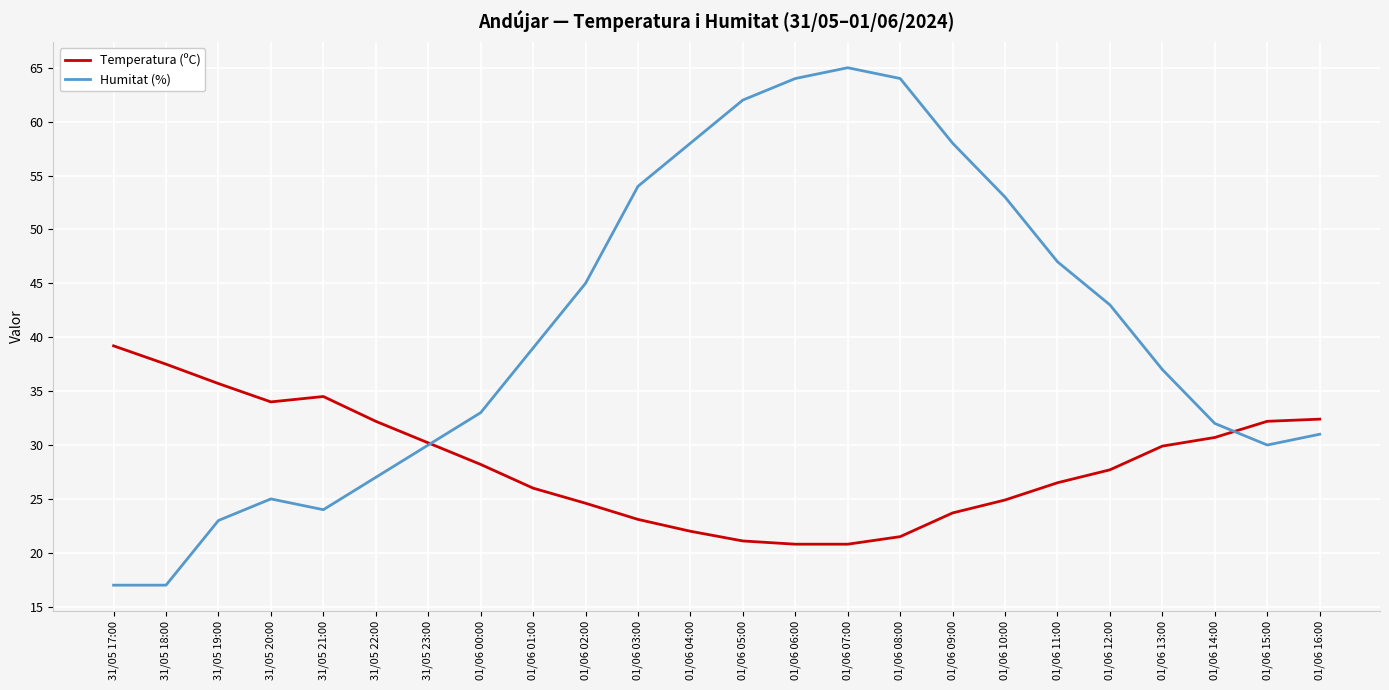

What is the total value across all series at 01/06 01:00?

65.0